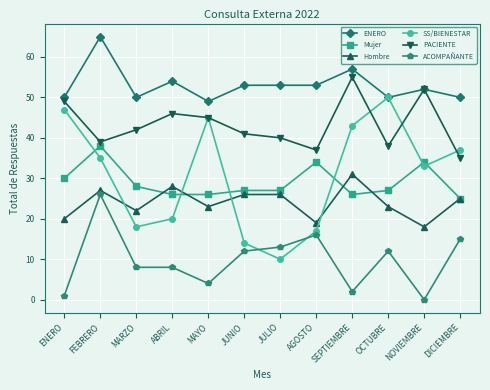

Reading left to right, transcribe all the data shown in this chart.

ENERO: ENERO=50	FEBRERO=65	MARZO=50	ABRIL=54	MAYO=49	JUNIO=53	JULIO=53	AGOSTO=53	SEPTIEMBRE=57	OCTUBRE=50	NOVIEMBRE=52	DICIEMBRE=50
Mujer: ENERO=30	FEBRERO=38	MARZO=28	ABRIL=26	MAYO=26	JUNIO=27	JULIO=27	AGOSTO=34	SEPTIEMBRE=26	OCTUBRE=27	NOVIEMBRE=34	DICIEMBRE=25
Hombre: ENERO=20	FEBRERO=27	MARZO=22	ABRIL=28	MAYO=23	JUNIO=26	JULIO=26	AGOSTO=19	SEPTIEMBRE=31	OCTUBRE=23	NOVIEMBRE=18	DICIEMBRE=25
SS/BIENESTAR: ENERO=47	FEBRERO=35	MARZO=18	ABRIL=20	MAYO=45	JUNIO=14	JULIO=10	AGOSTO=17	SEPTIEMBRE=43	OCTUBRE=50	NOVIEMBRE=33	DICIEMBRE=37
PACIENTE: ENERO=49	FEBRERO=39	MARZO=42	ABRIL=46	MAYO=45	JUNIO=41	JULIO=40	AGOSTO=37	SEPTIEMBRE=55	OCTUBRE=38	NOVIEMBRE=52	DICIEMBRE=35
ACOMPAÑANTE: ENERO=1	FEBRERO=26	MARZO=8	ABRIL=8	MAYO=4	JUNIO=12	JULIO=13	AGOSTO=16	SEPTIEMBRE=2	OCTUBRE=12	NOVIEMBRE=0	DICIEMBRE=15